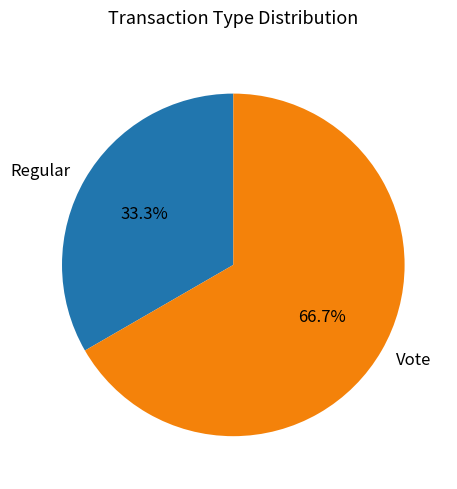

To the nearest percent, what is the average slice percentage?

50%